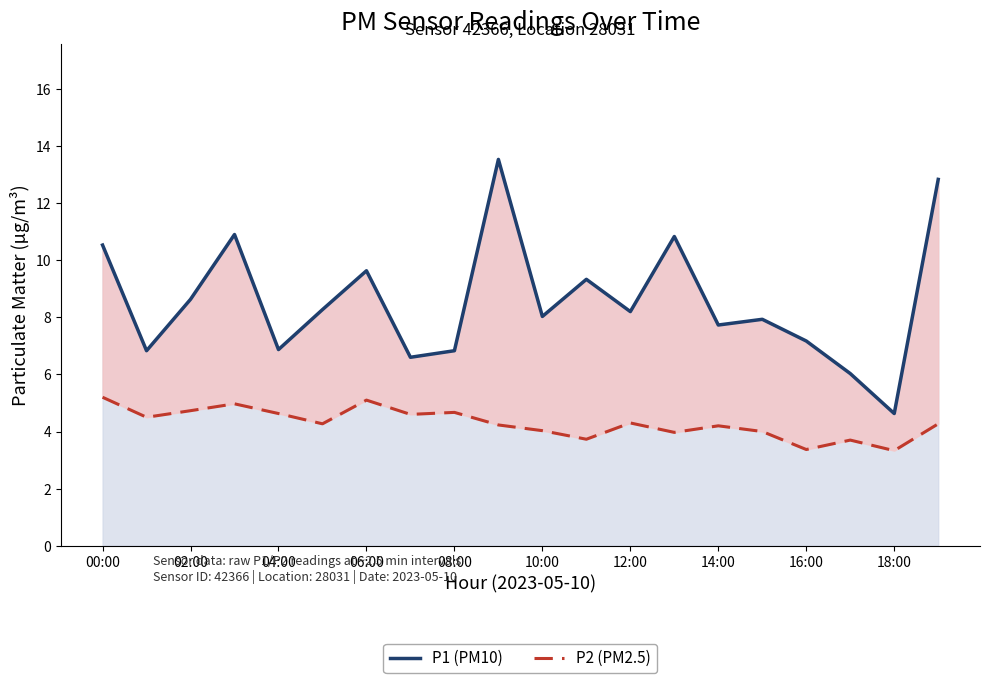

The P2 (PM2.5) series shows 6.4 at 12:00. True or false?

False